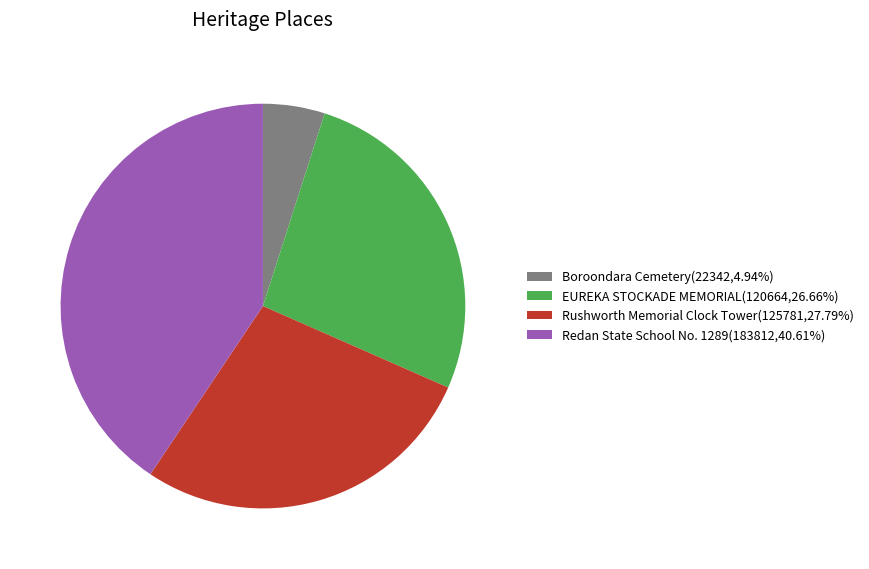

Does Redan State School No. 1289 account for over 50% of the chart?

No